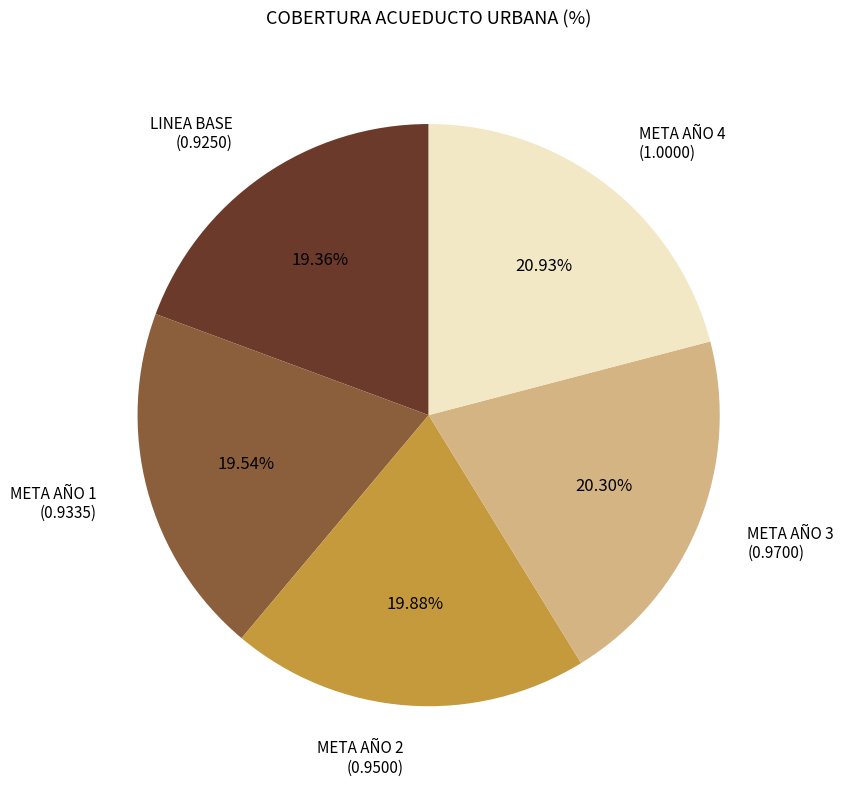

Is it true that LINEA BASE is 31% of the pie?

False